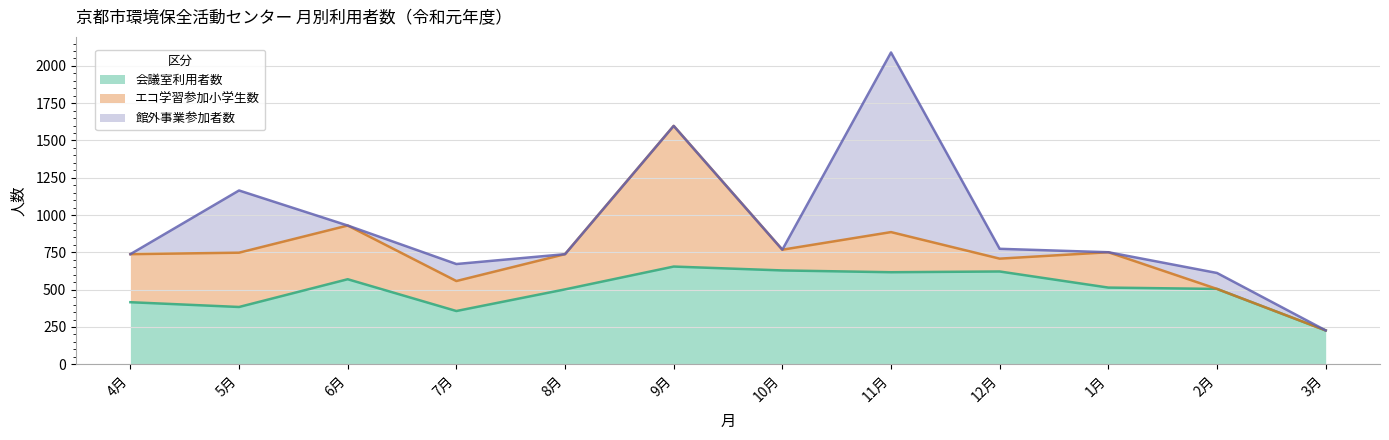

What is the value of the 館外事業参加者数 point at the 9th from the left?

66